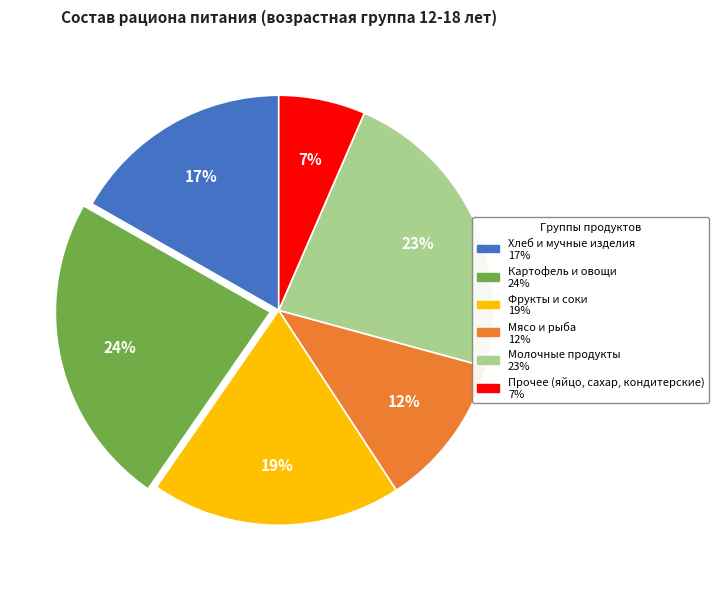

How many slices are in this pie chart?

6